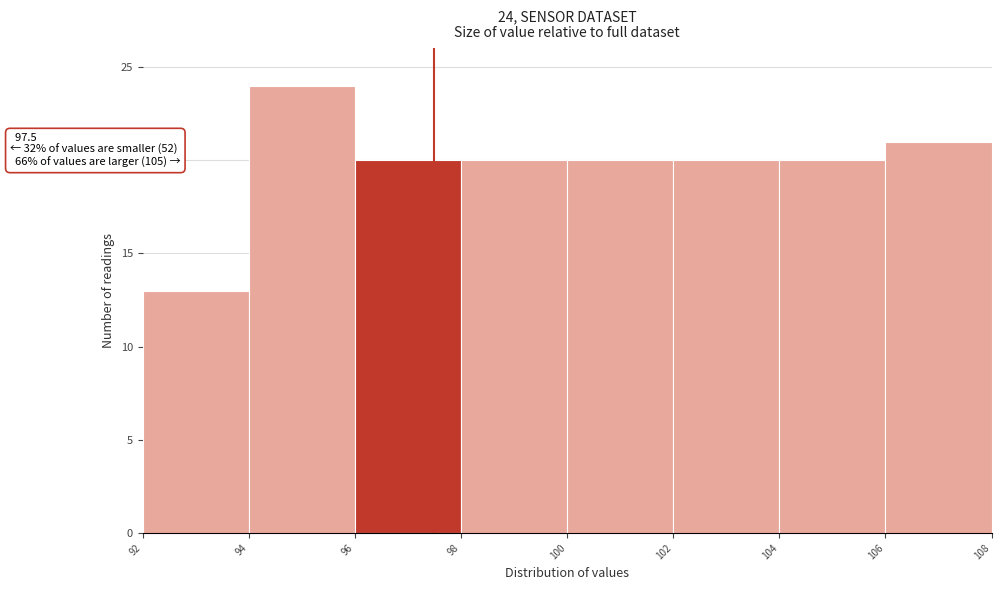

Over which range of the x-axis is the bar tallest?

94 to 96